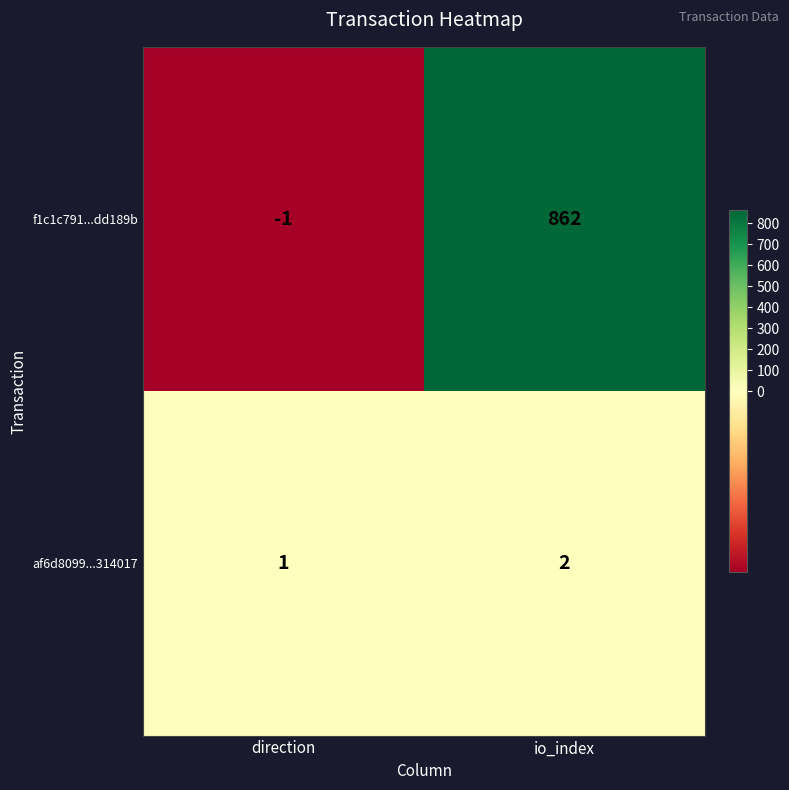

Which series has the largest total across all categories?

f1c1c791...dd189b